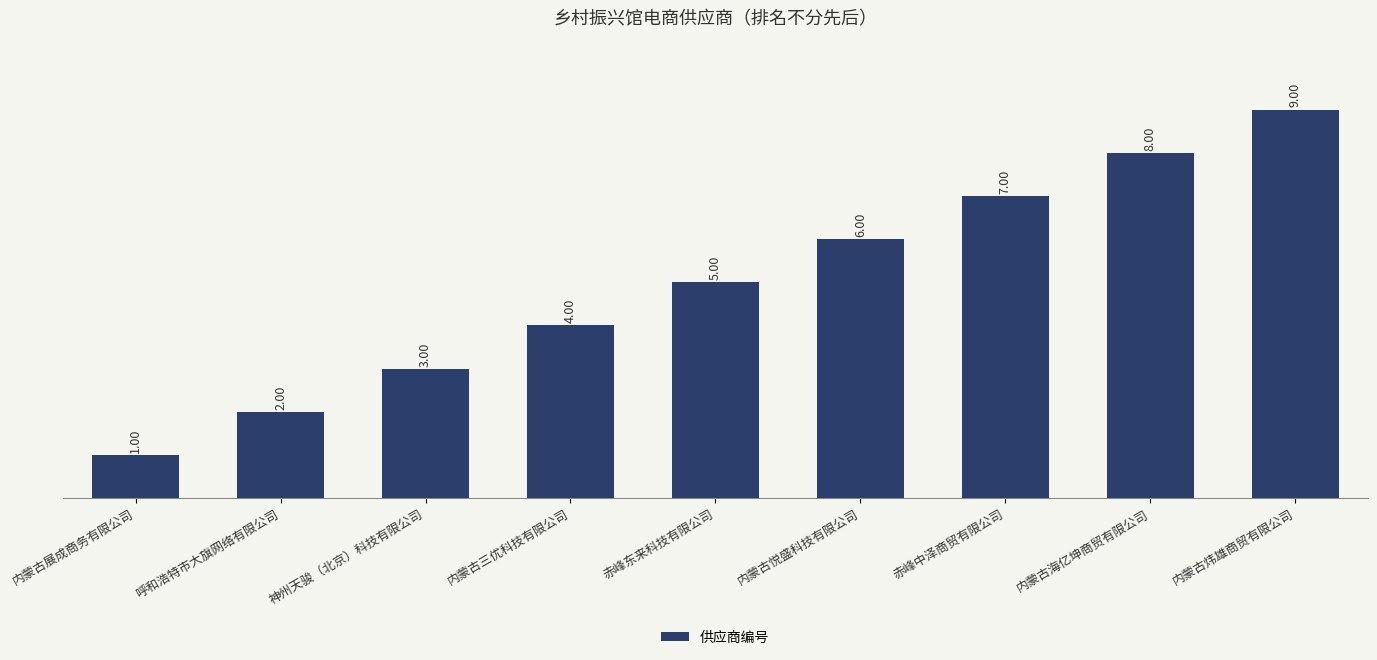

Where is the data nearest to the value 5?

赤峰东来科技有限公司